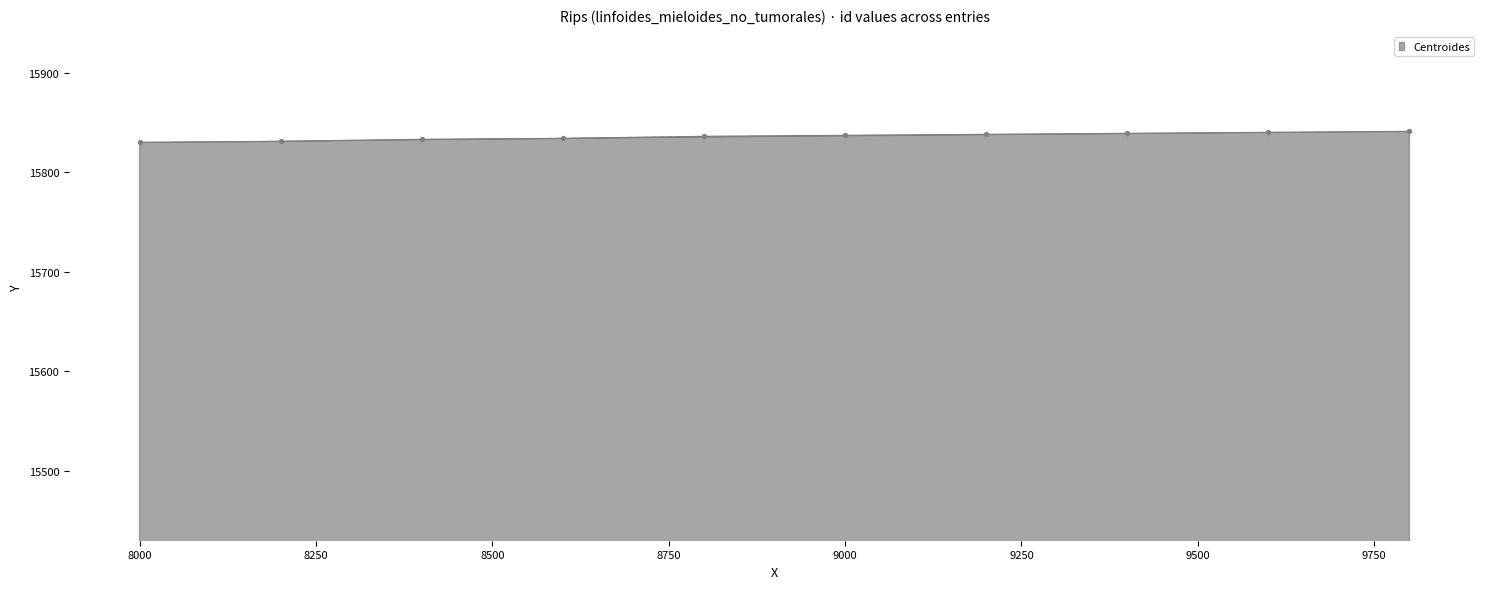

What is the greatest value displayed?

15841